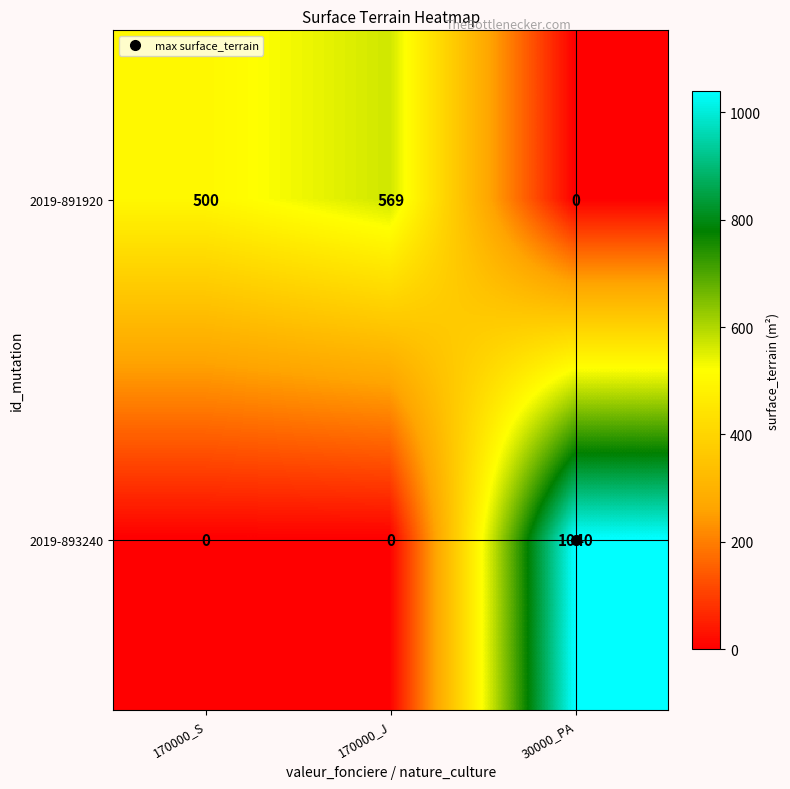

Which series has the largest total across all categories?

2019-891920